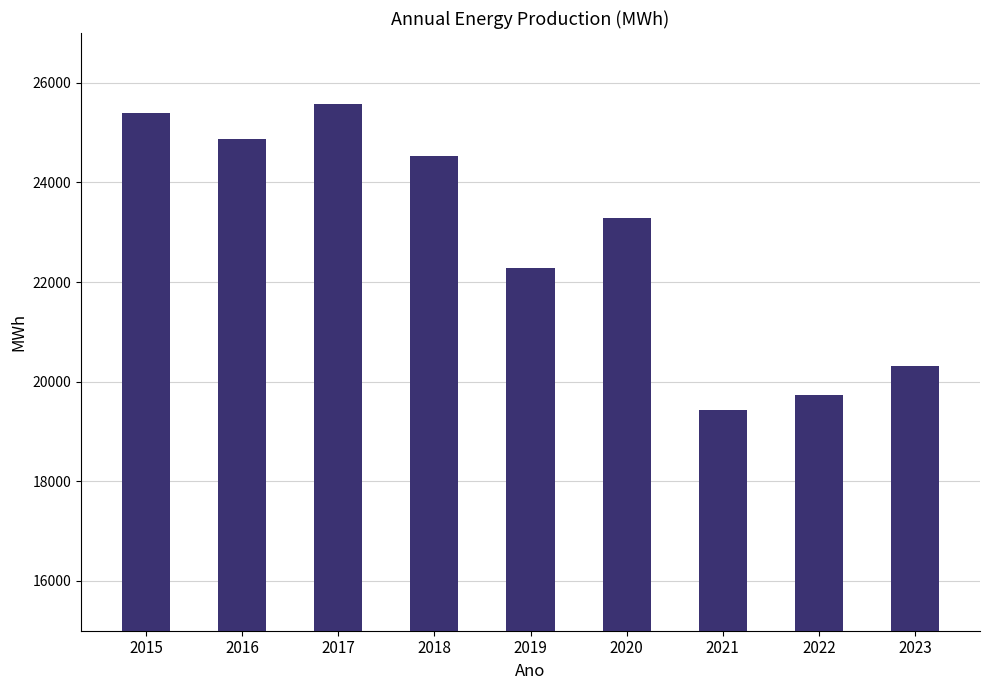

What is the average value?

22821.7